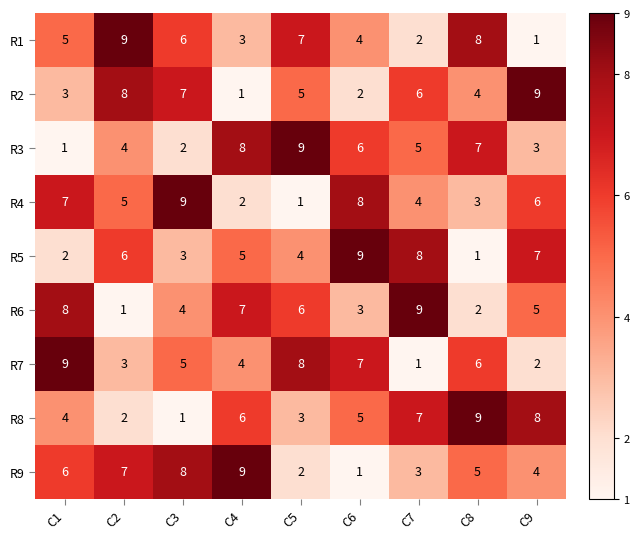

What is the difference between the second highest and second lowest values in the R5 series?

6